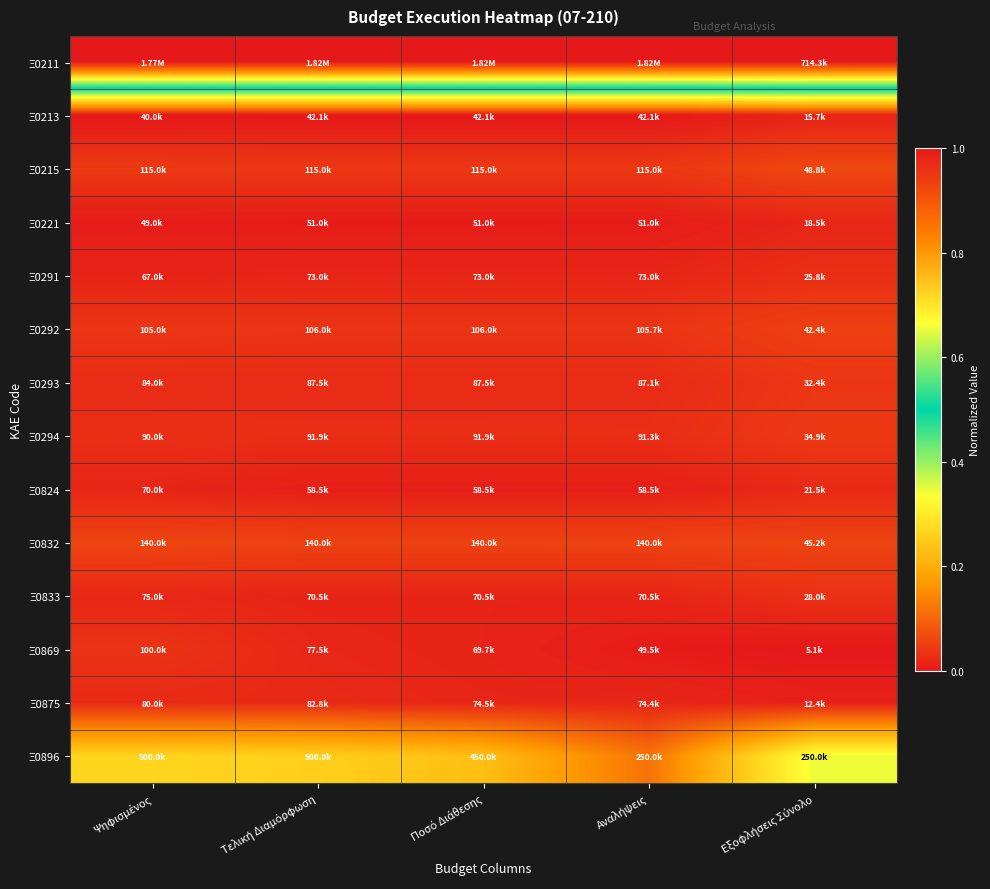

What is the total value across all series at Ψηφισμένος?

1.6